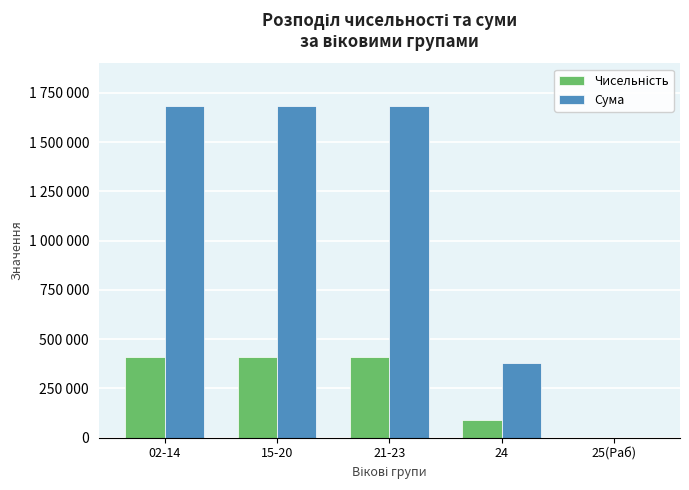

The value of Сума at 15-20 is 626225.6. True or false?

False